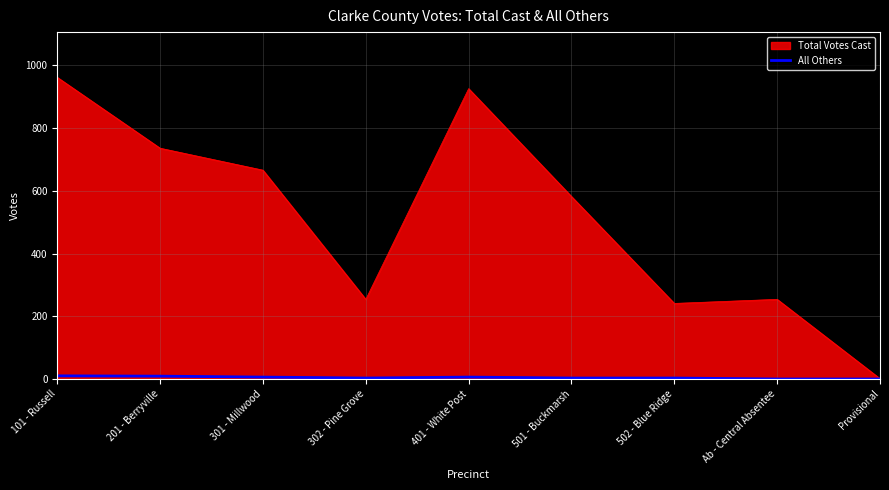

Which series has the largest range (max minus min)?

Total Votes Cast